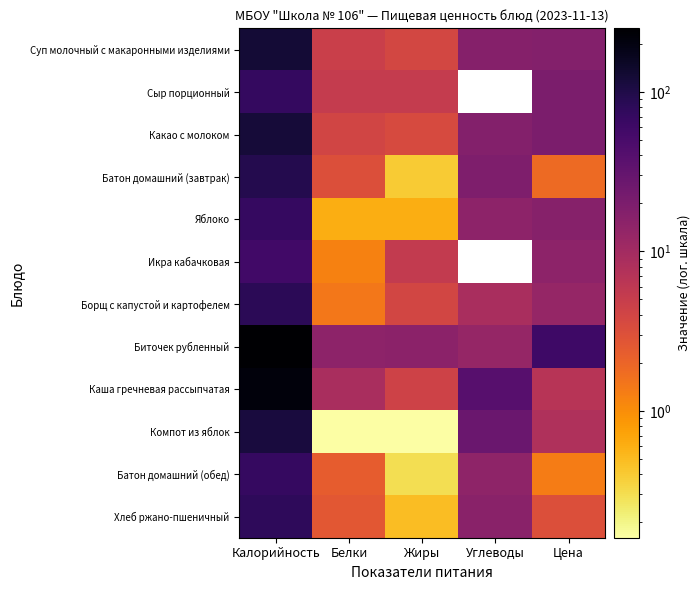

How many values in the Борщ с капустой и картофелем series are below 8?

2